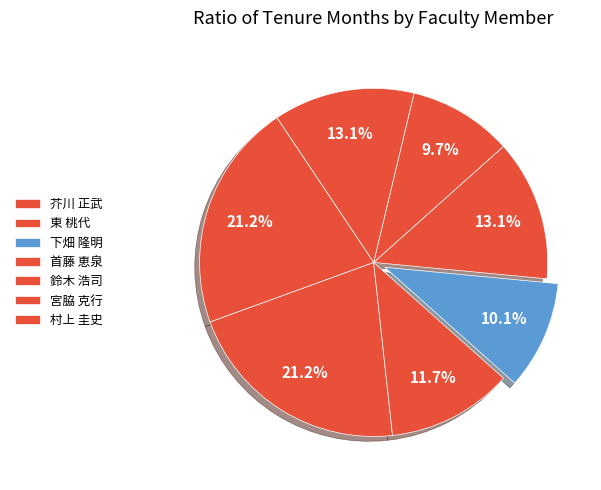

What is the smallest slice in the pie chart?

鈴木 浩司